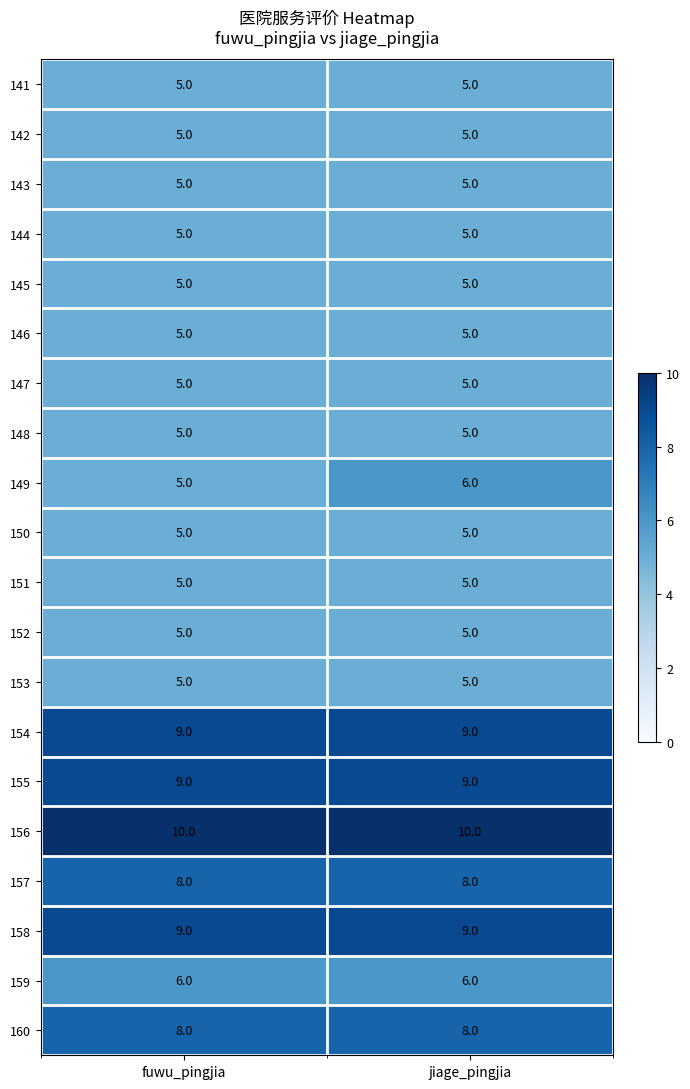

True or false: 149 has a value of 4 at jiage_pingjia.

False